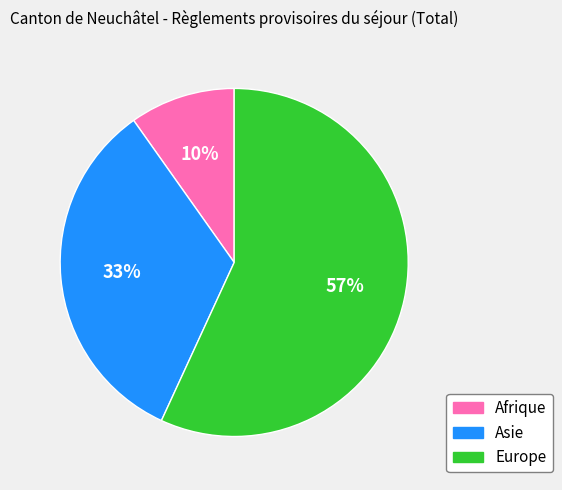

What is the majority slice?

Europe